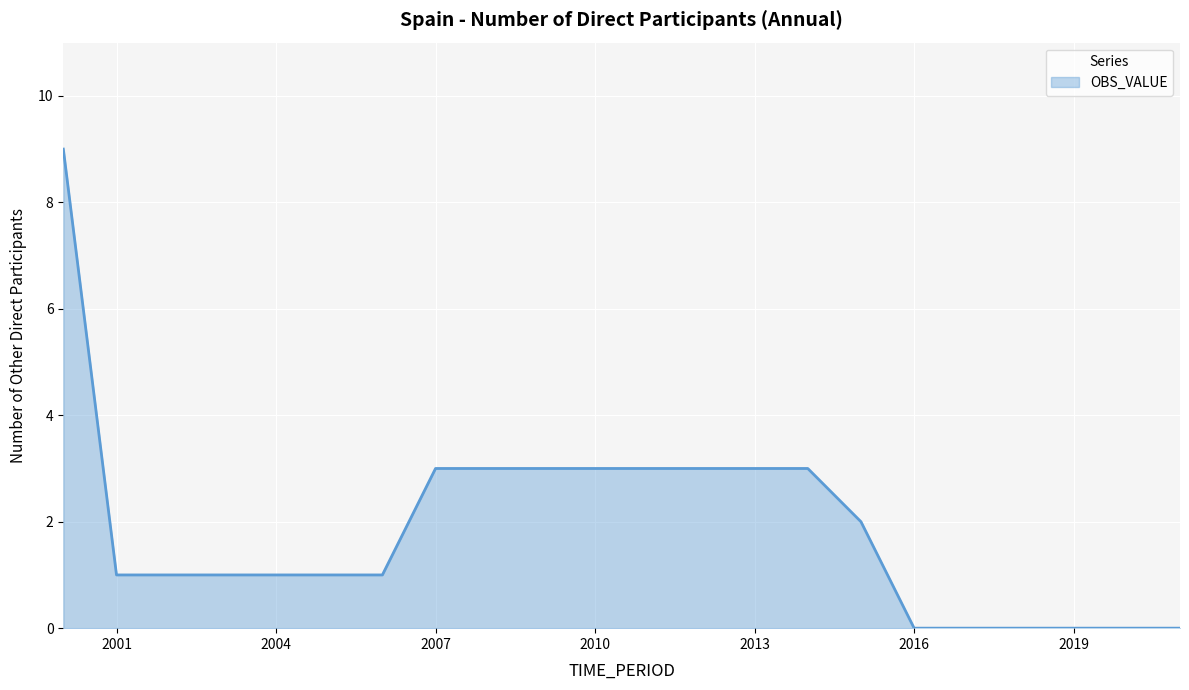

What is the difference between the maximum and minimum values?

9